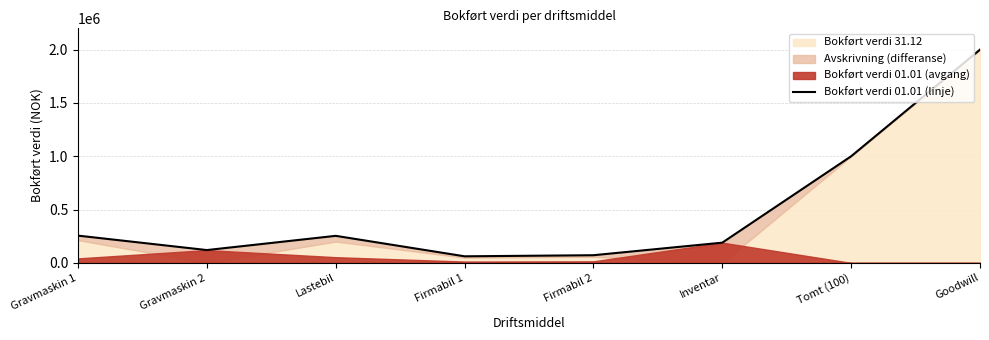

Reading left to right, extract all data points from this chart.

255500	120000	253500	61500	71700	189600	1000000	2000000